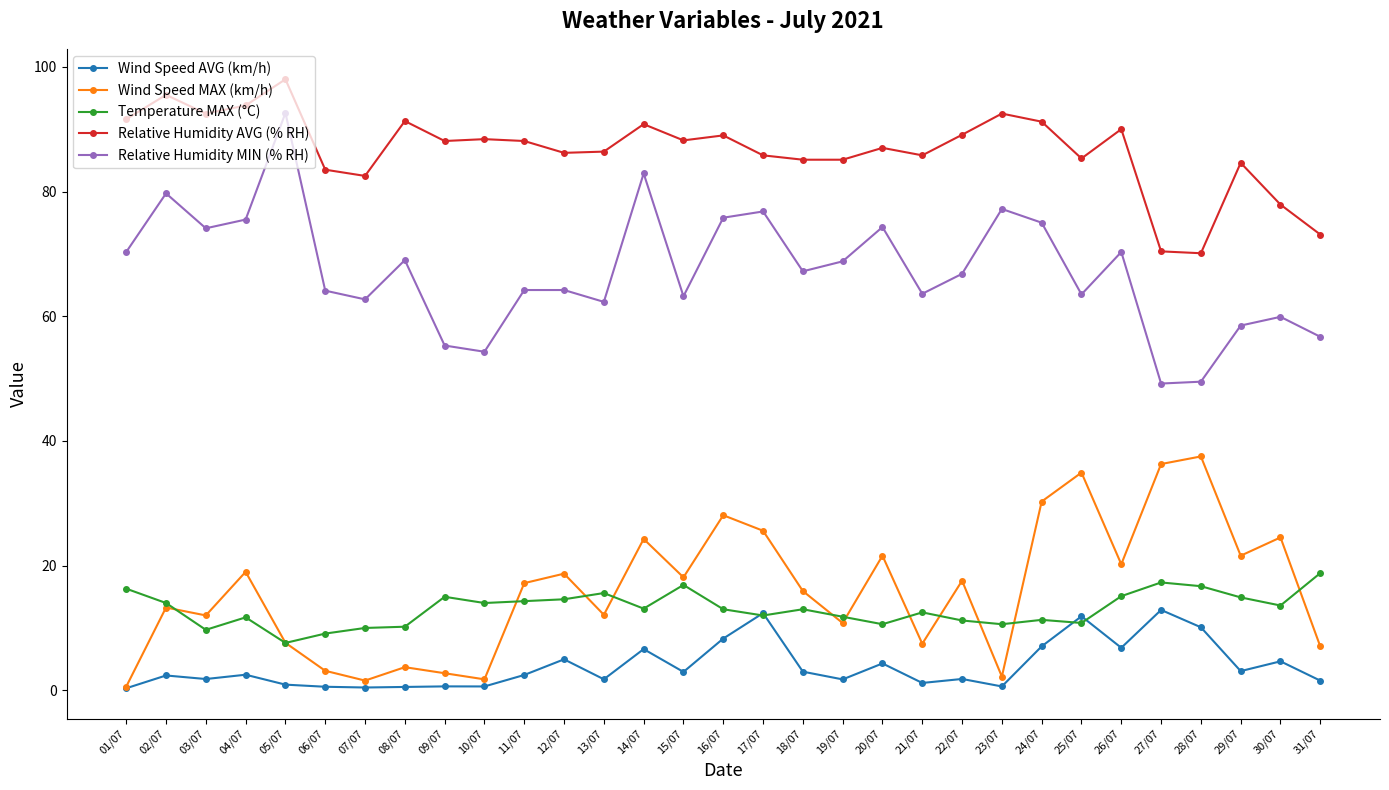

Which series changed the most between 09/07 and 29/07?

Wind Speed MAX (km/h)